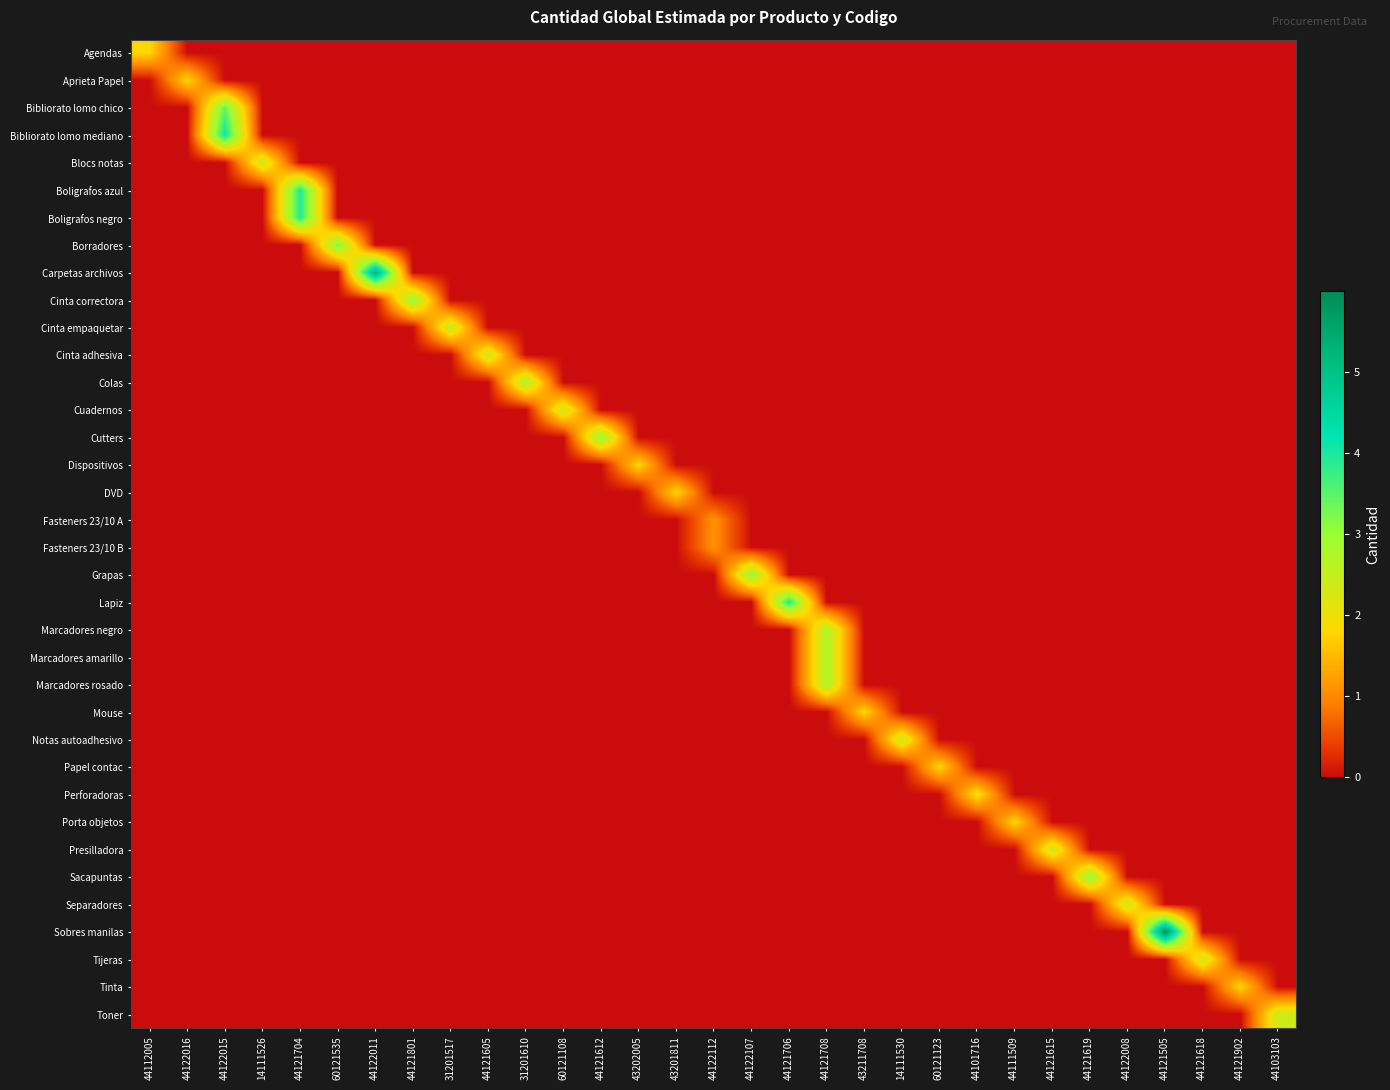

Count the number of data series in this chart.

36